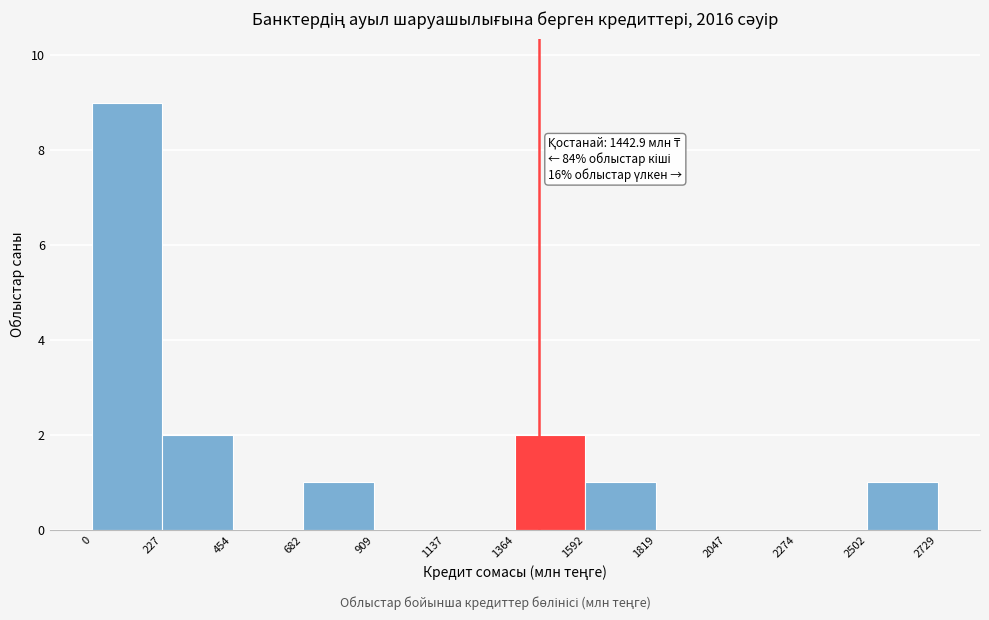

Over which range of the x-axis is the bar tallest?

0 to 227